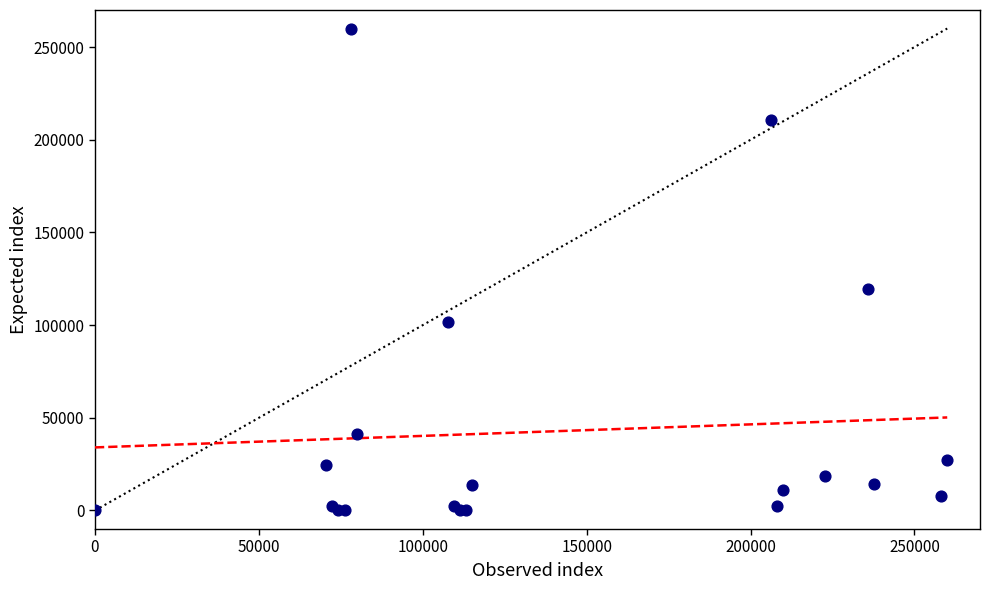

What Y value in the scatter plot is closest to 130000?

119396.1